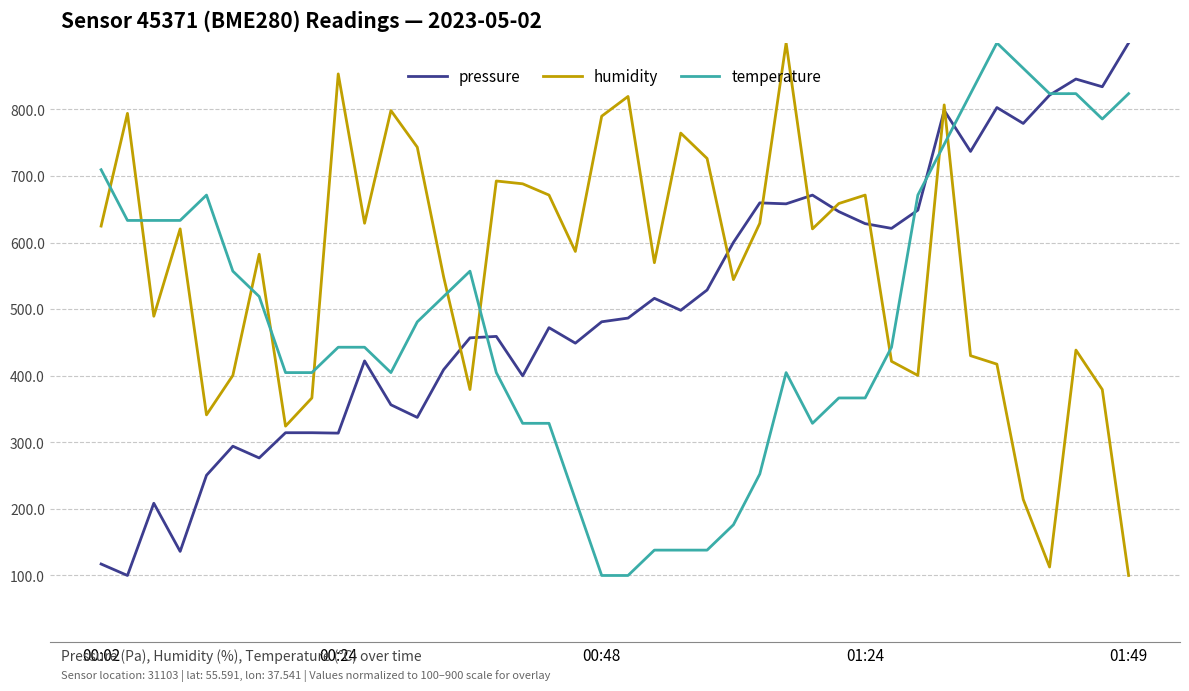

What is the maximum value for pressure?

900.0